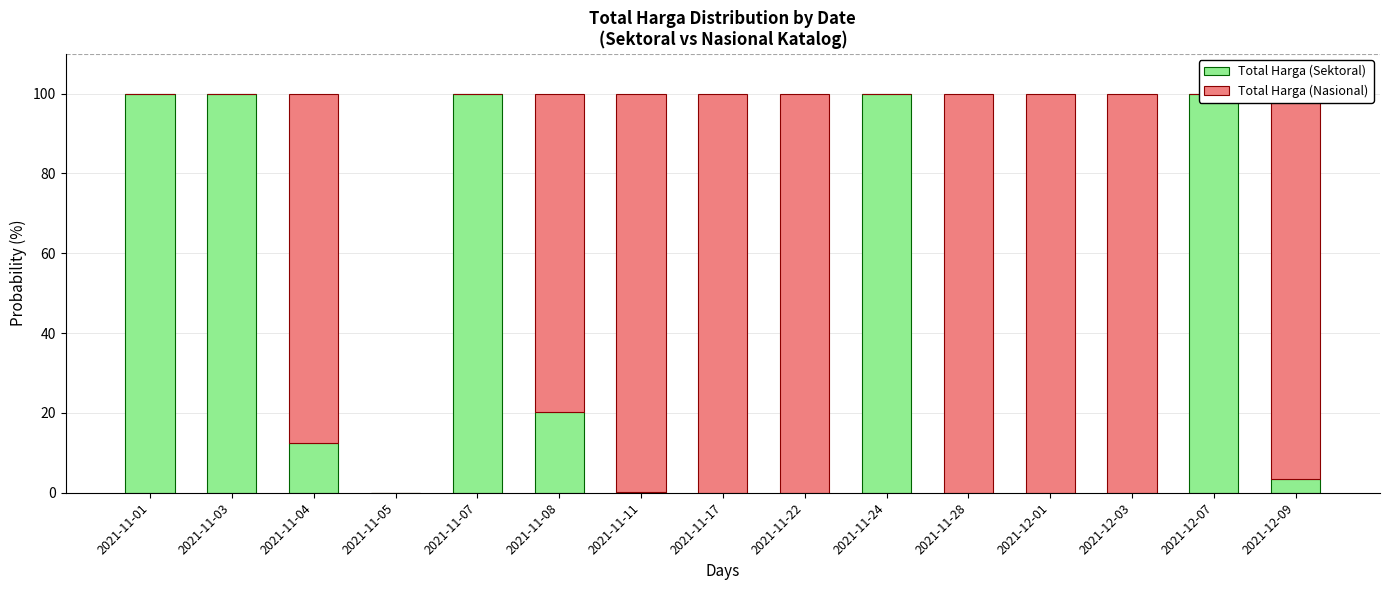

Reading left to right, extract all data points from this chart.

Total Harga (Sektoral): 100.0	100.0	12.6	0.0	100.0	20.2	0.3	0.0	0.0	100.0	0.0	0.0	0.0	100.0	3.4
Total Harga (Nasional): 0.0	0.0	87.4	0.0	0.0	79.8	99.7	100.0	100.0	0.0	100.0	100.0	100.0	0.0	96.6